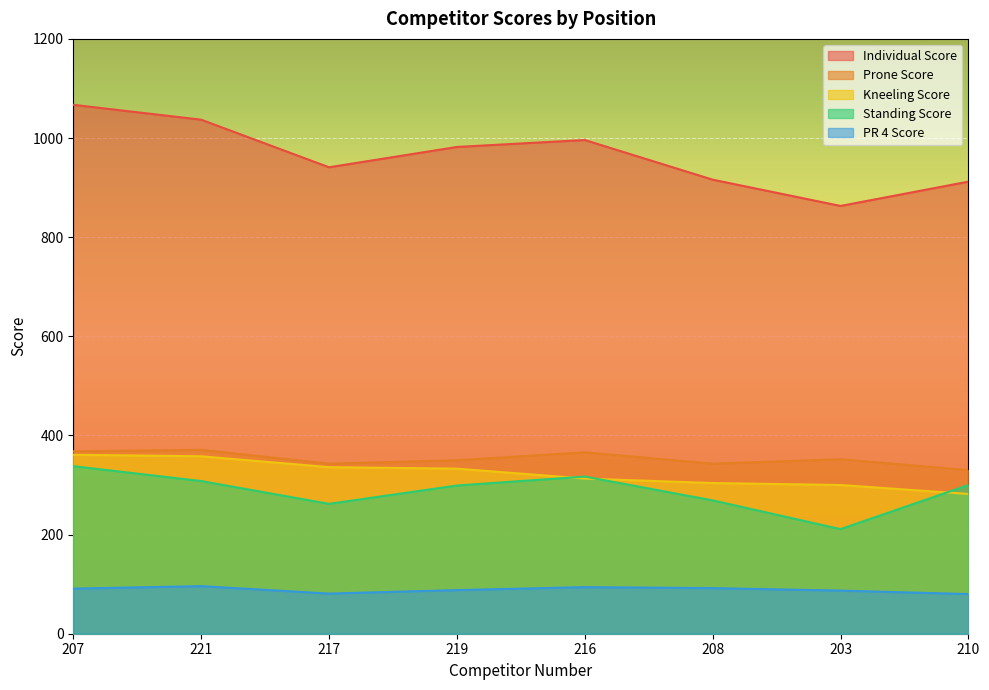

The Individual Score series shows 982 at 219. True or false?

True